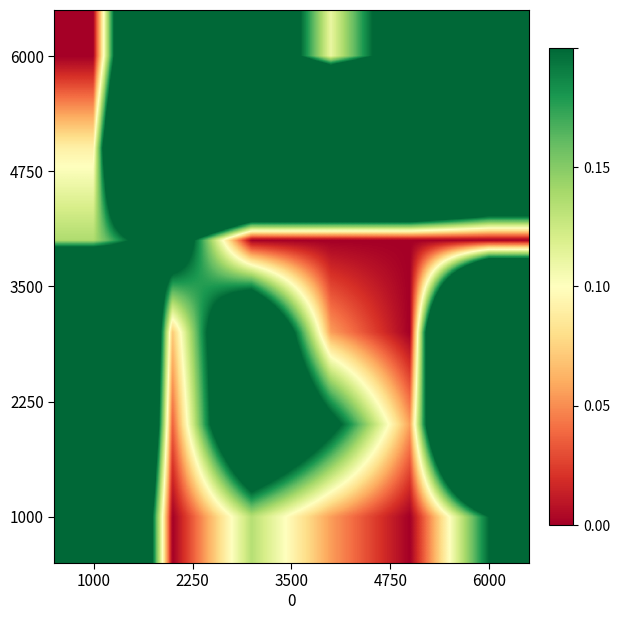

What is the maximum value shown in the chart?

1.0